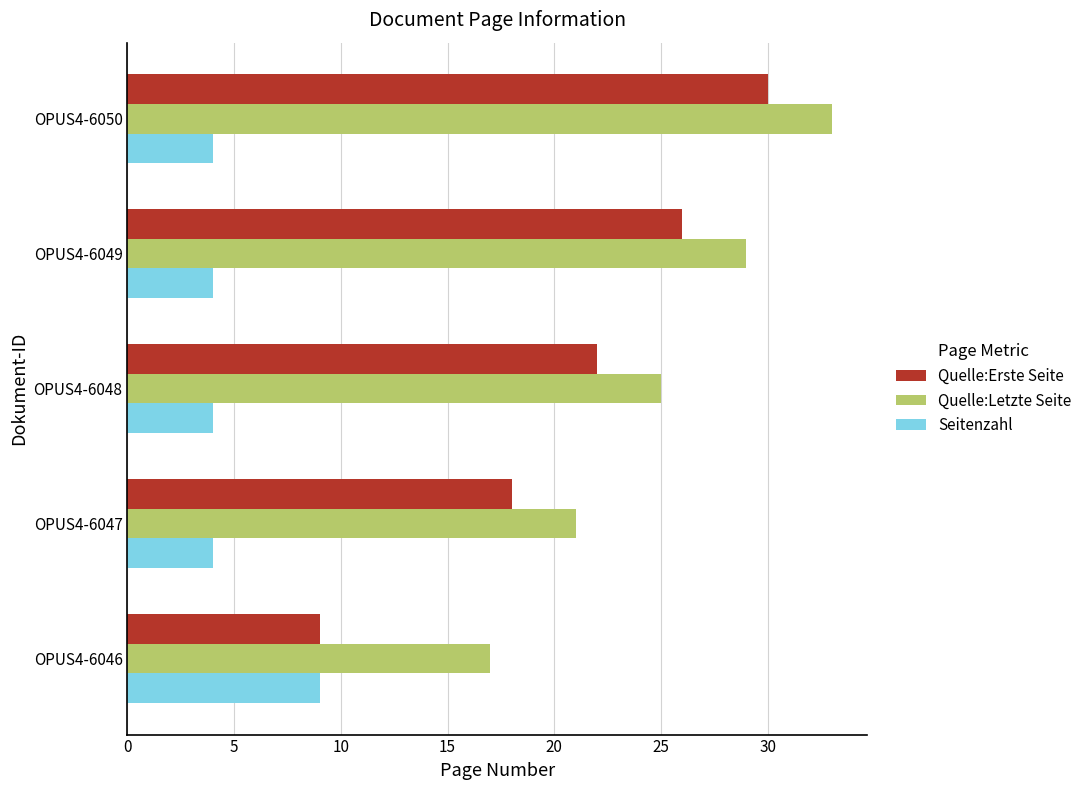

Which series has the largest range (max minus min)?

Quelle:Erste Seite